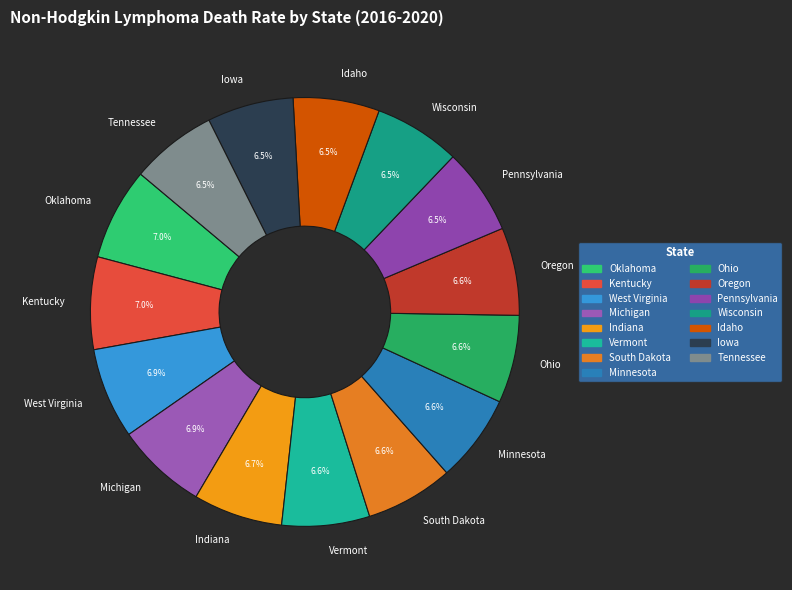

Approximately how many times larger is the value at Idaho compared to South Dakota?

1.0